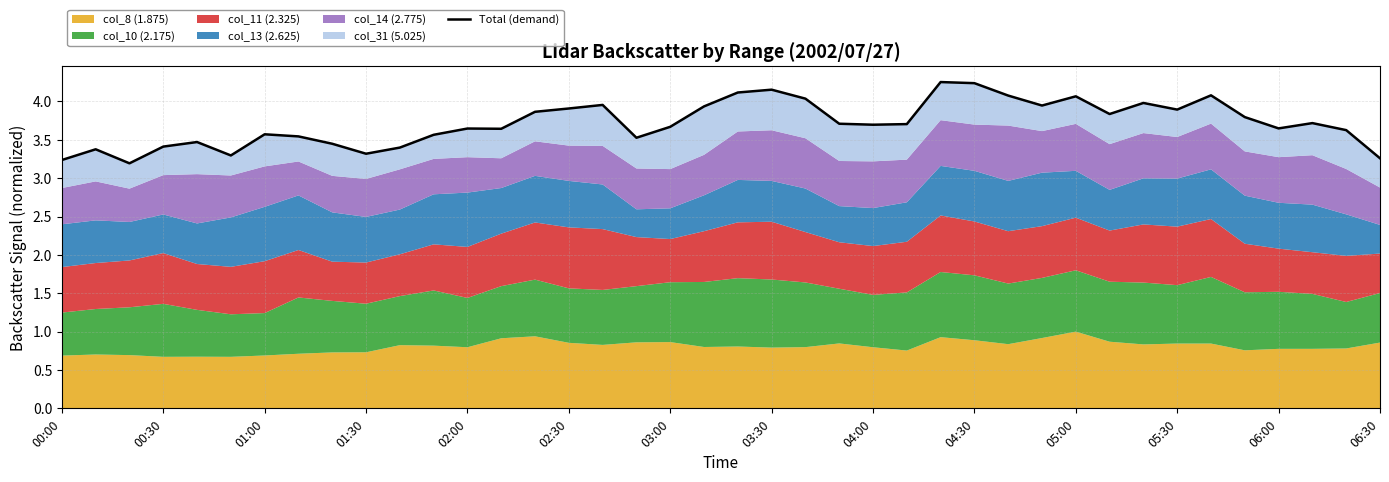

What is the ratio of the value at 22 to the value at 15?

1.0